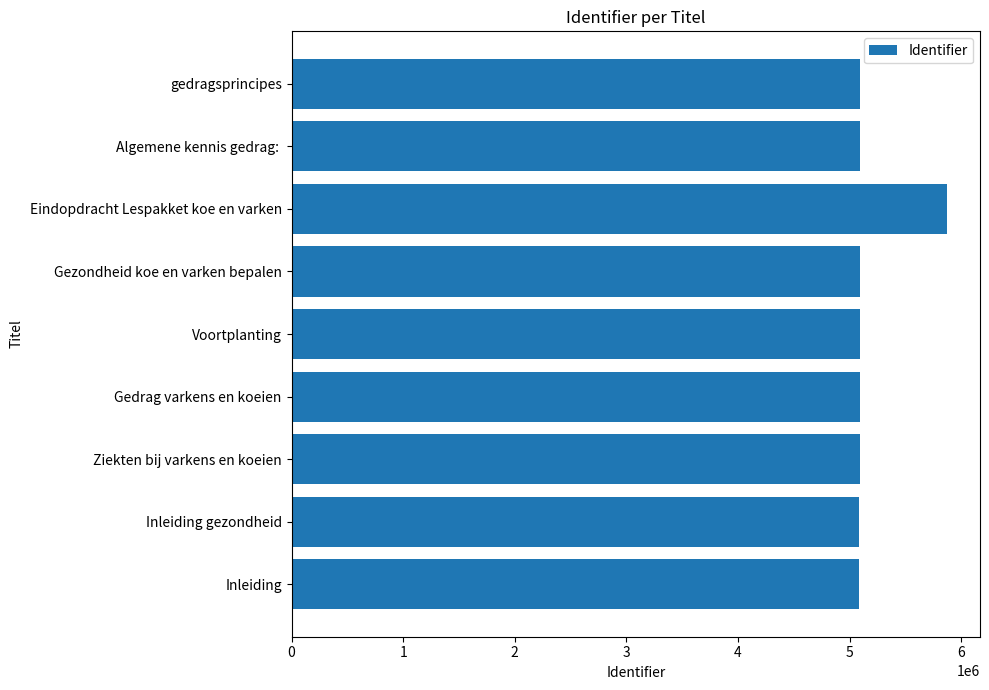

Does the chart contain stacked bars?

No